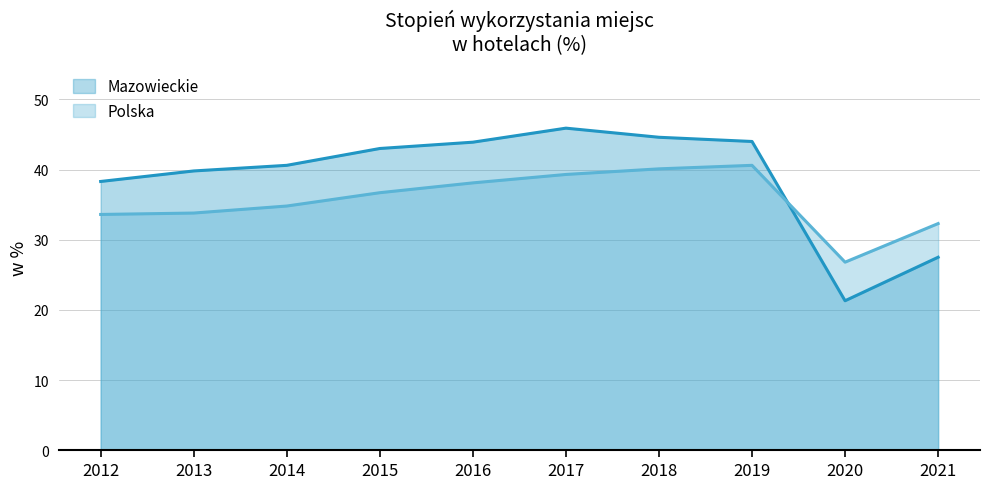

The value of Mazowieckie at 2019 is 60.3. True or false?

False